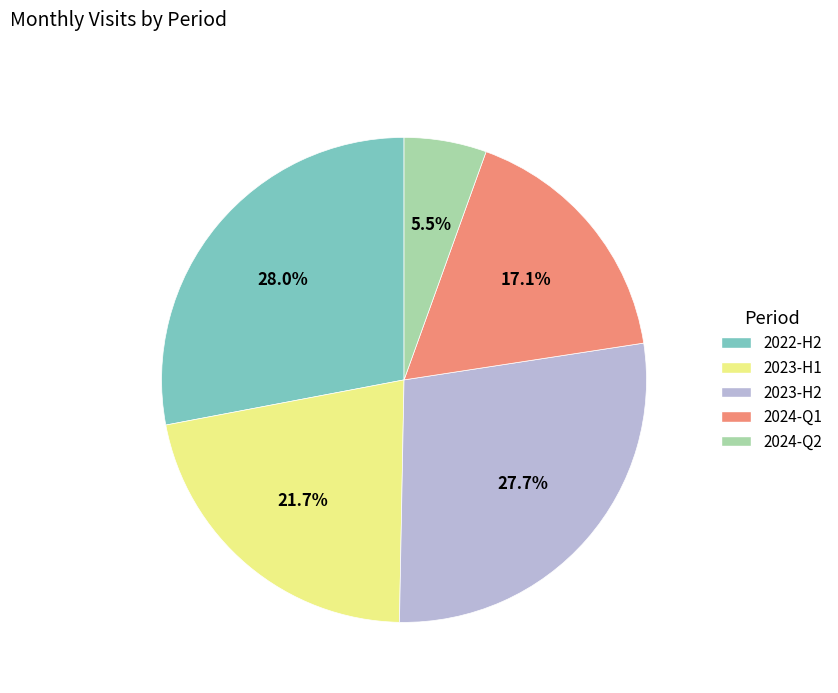

Does 2023-H2 account for over 50% of the chart?

No